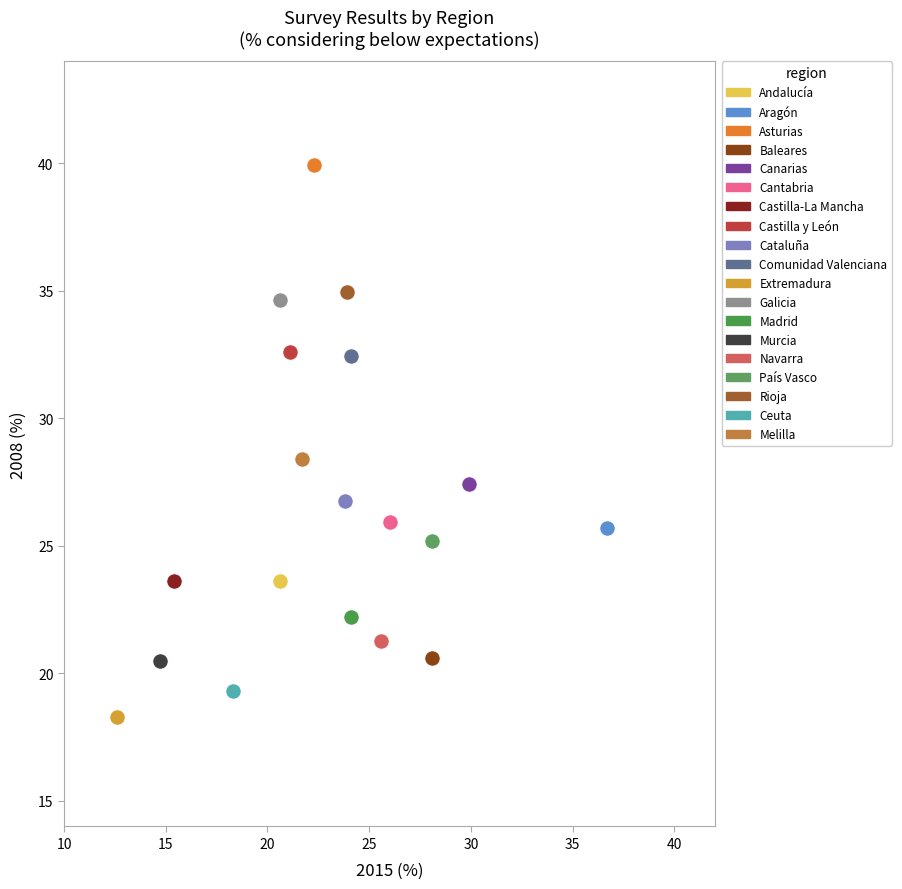

Which series contains the highest Y value?

Asturias